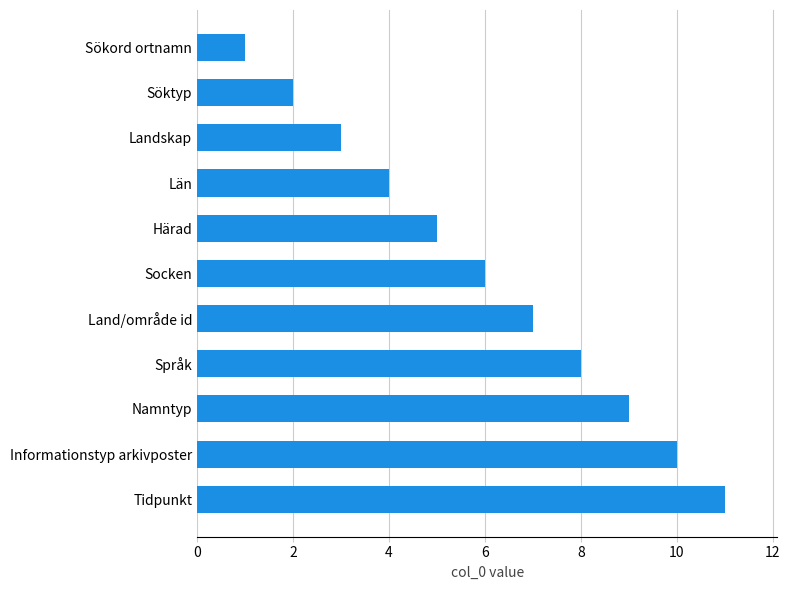

What is the approximate value at Landskap?

3